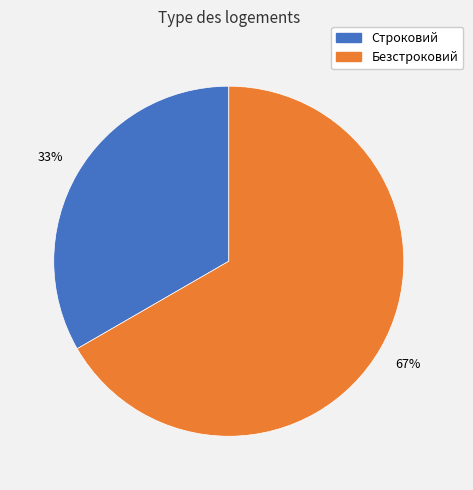

Approximately how many times larger is the value at Строковий compared to Безстроковий?

0.5